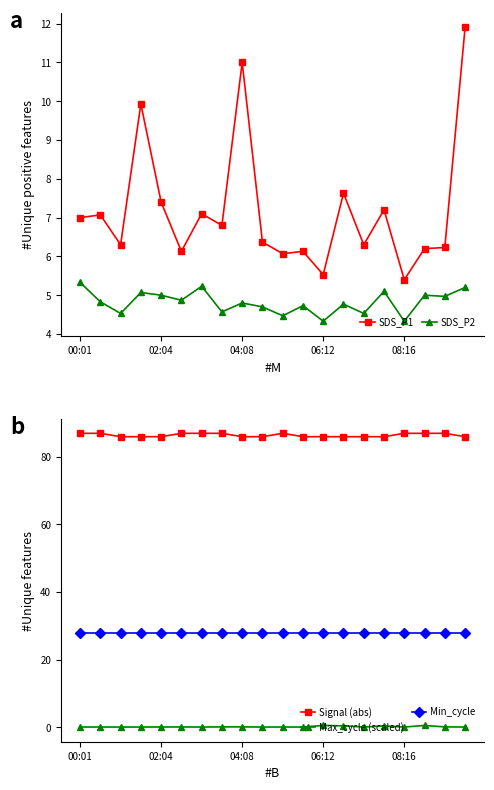

Is it true that SDS_P2 equals 6.8 at 18?

False